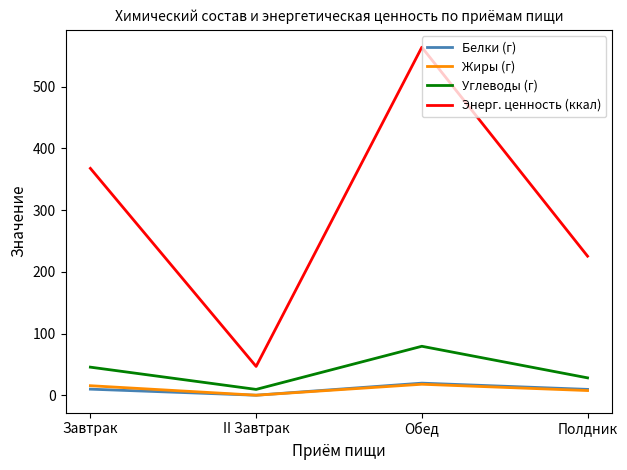

How many values in the Энерг. ценность (ккал) series are below 367?

2